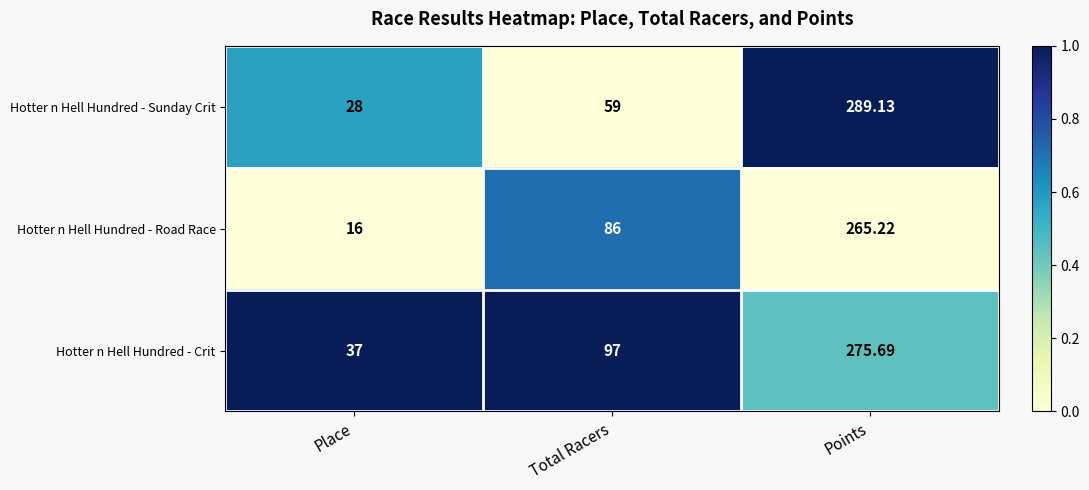

At which category is the sum across all series the highest?

Points